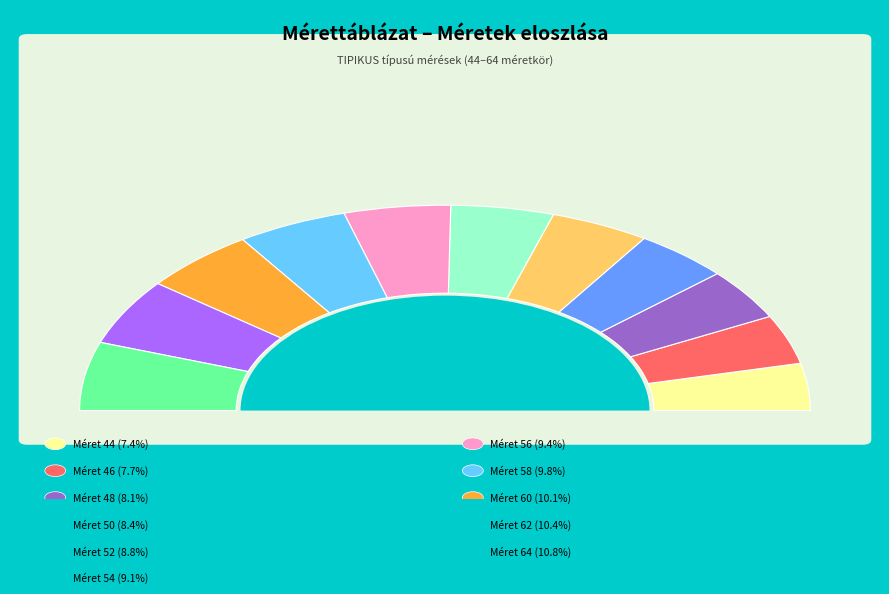

Rank the categories by value from lowest to highest.

44, 46, 48, 50, 52, 54, 56, 58, 60, 62, 64